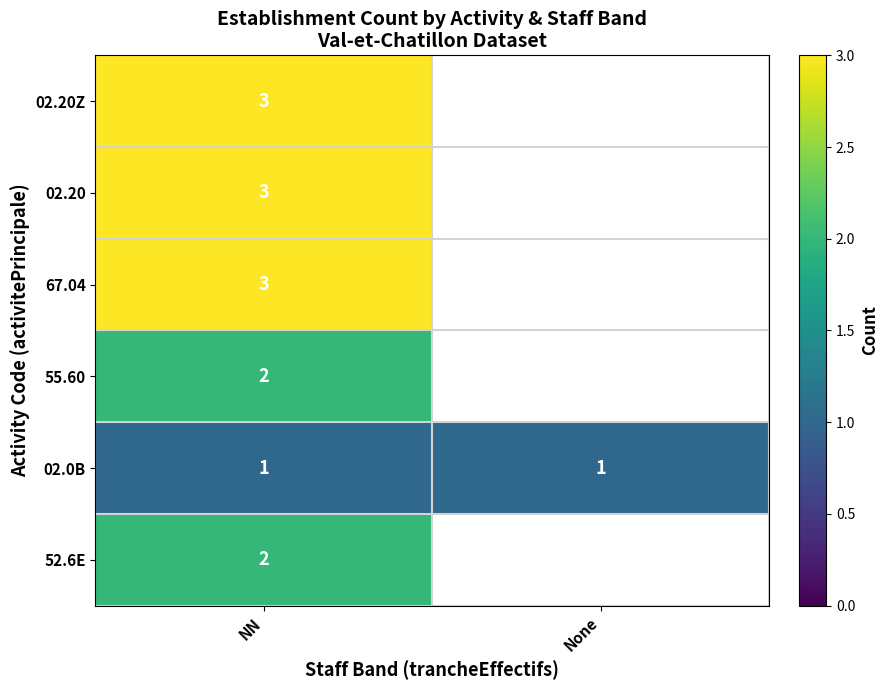

Which has a higher value, None or NN?

NN